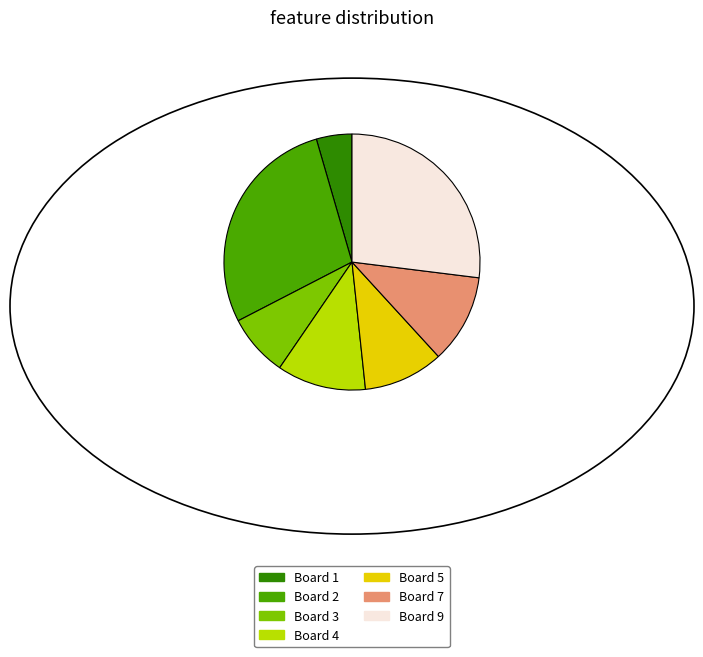

Count the number of slices in the pie.

7